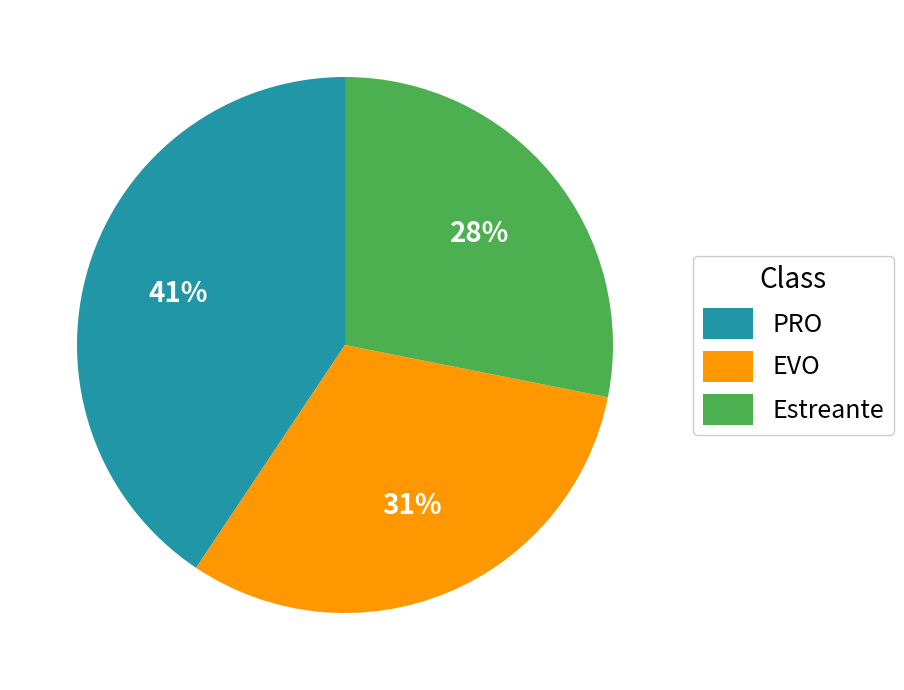

Which slice is the largest?

PRO